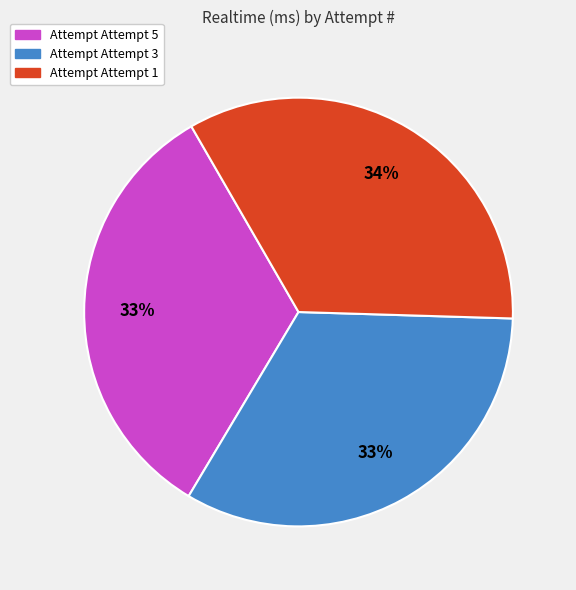

Does any single category account for the majority?

No